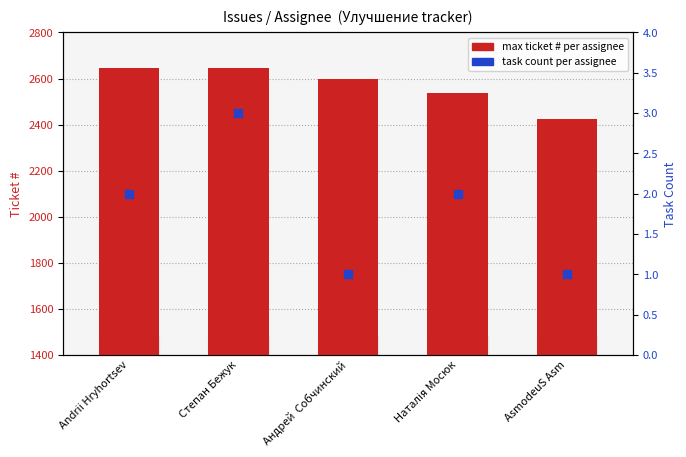

Which series has the largest Y range (max minus min)?

max ticket # (proxy for count)